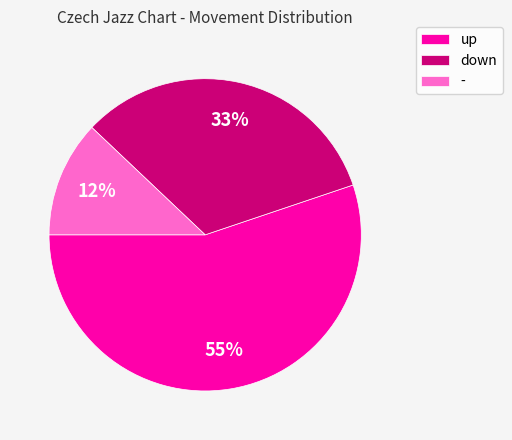

Do down and - together represent more than half of the pie?

No